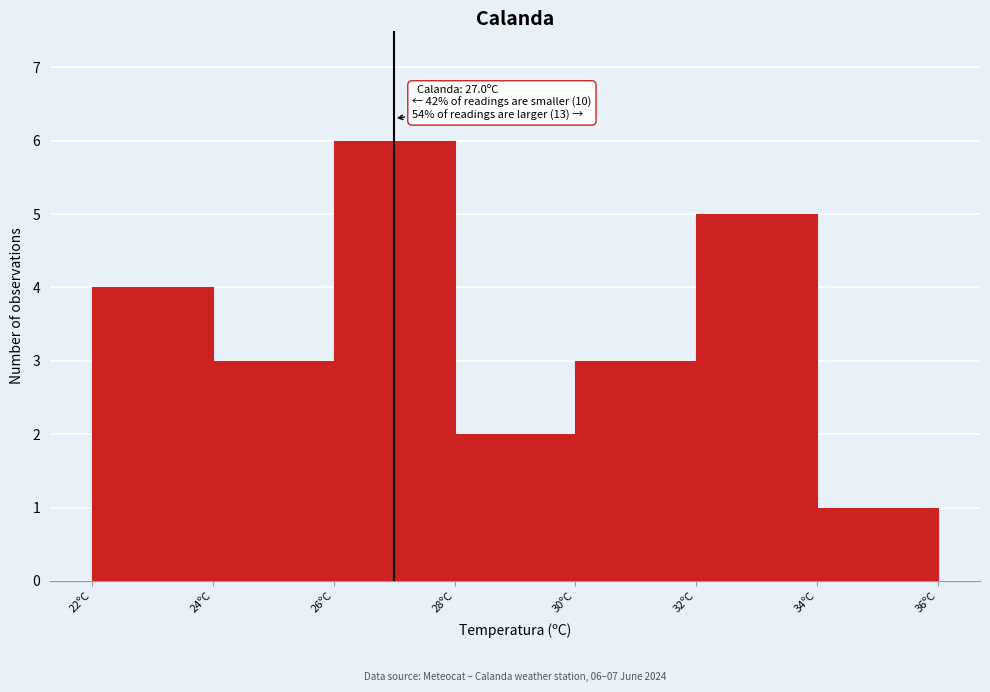

Over which range of the x-axis is the bar tallest?

26 to 28